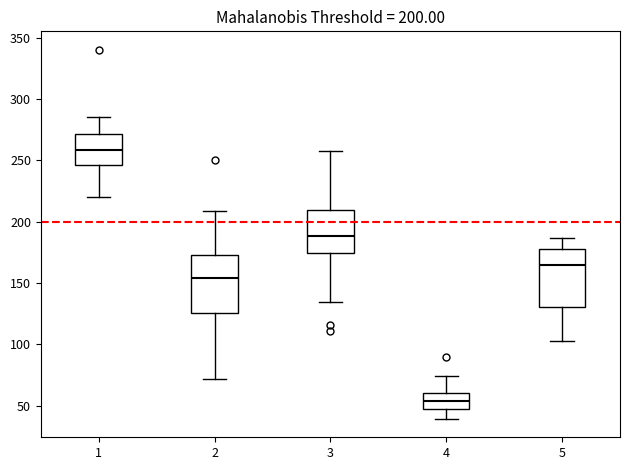

Which box's median line is the lowest?

4